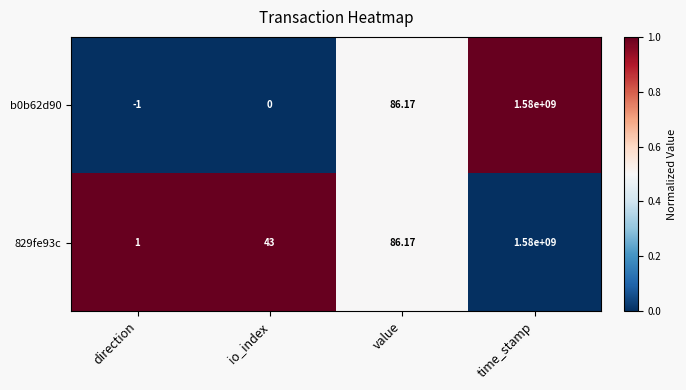

At which category is the sum across all series the highest?

time_stamp